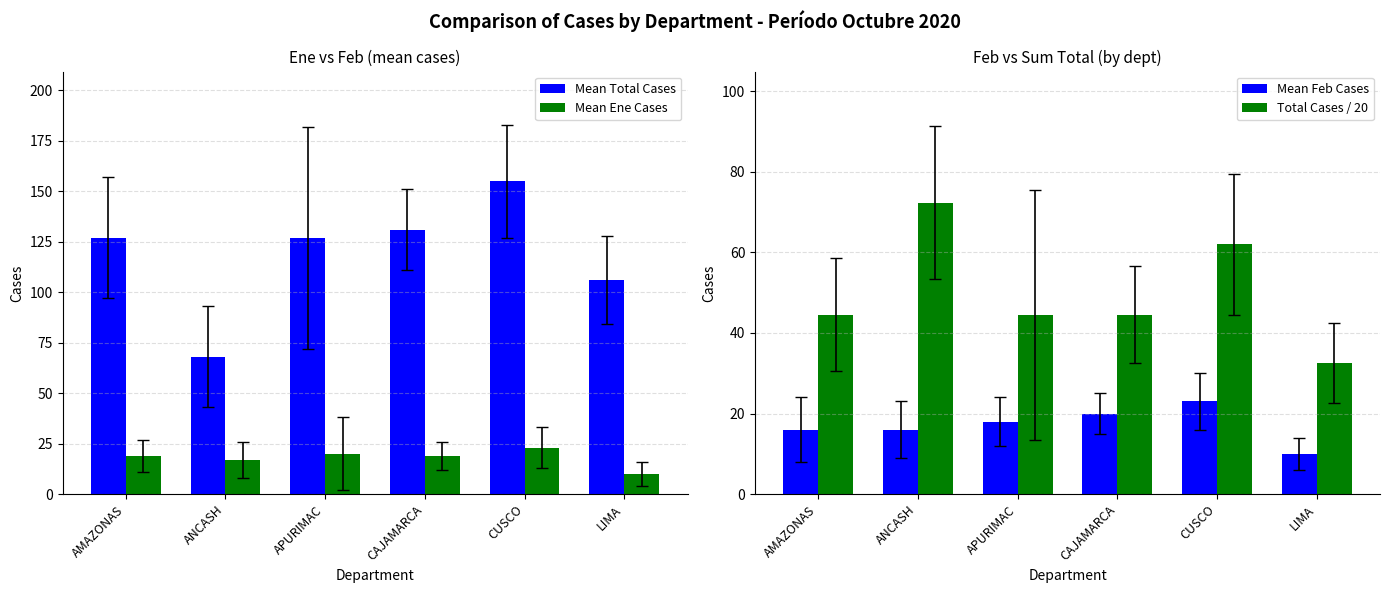

What is the sum of the Mean Feb Cases values at LIMA and AMAZONAS?

26.0